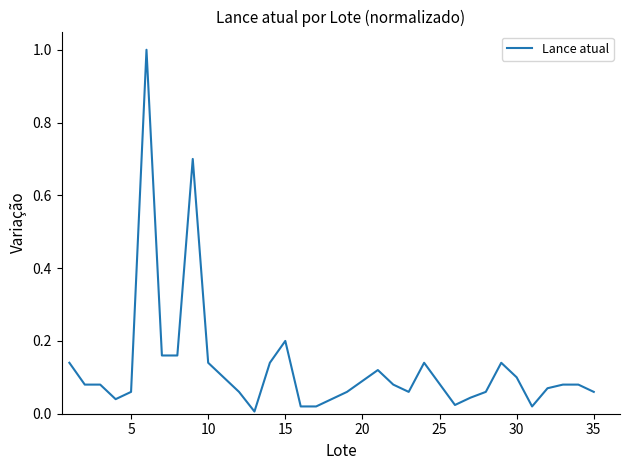

What is the greatest value displayed?

1.0